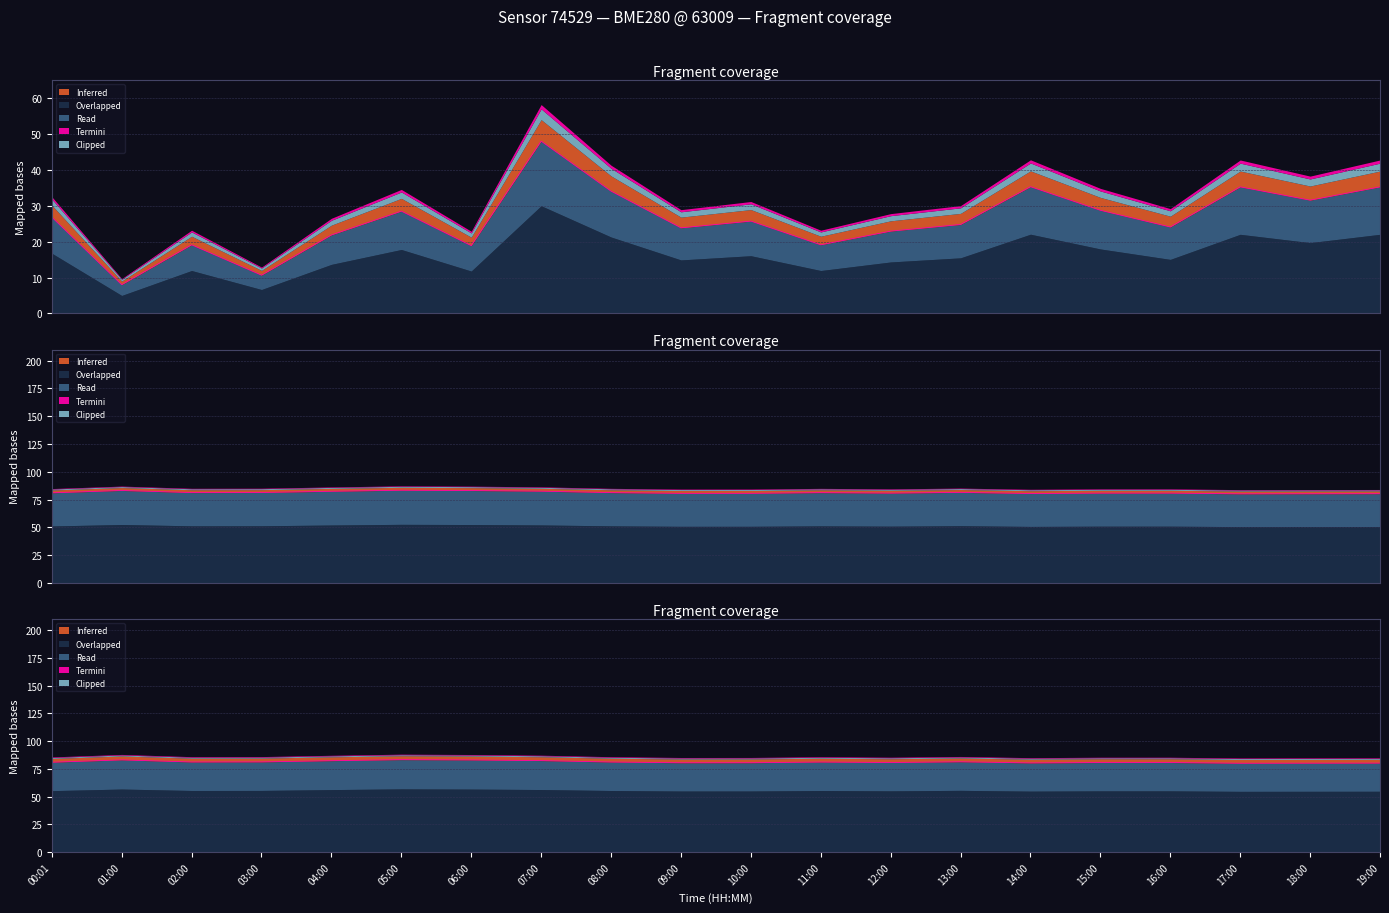

How many data points does each series have?

20